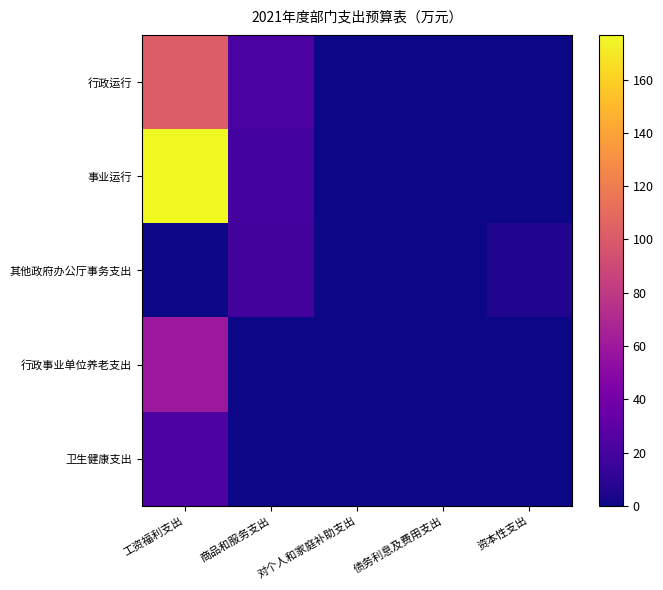

What is the maximum value shown in the chart?

176.8